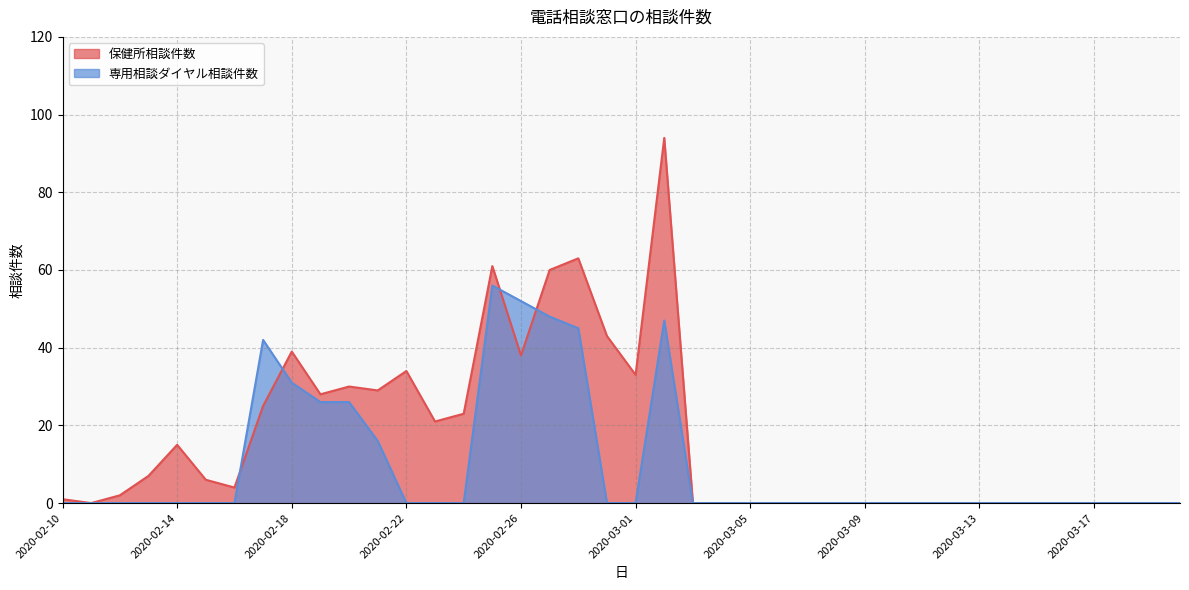

Count the 専用相談ダイヤル相談件数 values in the range 0 to 16.

31